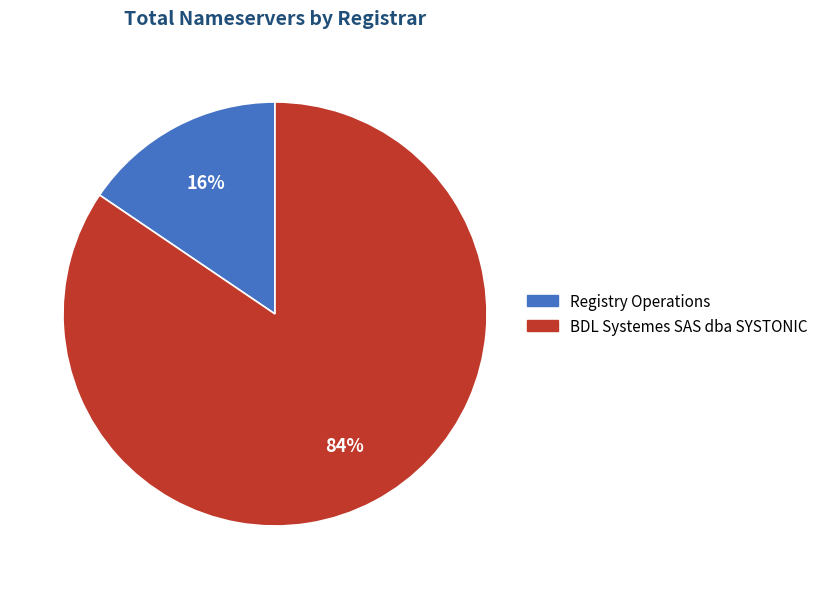

Is there a majority slice in this chart?

Yes